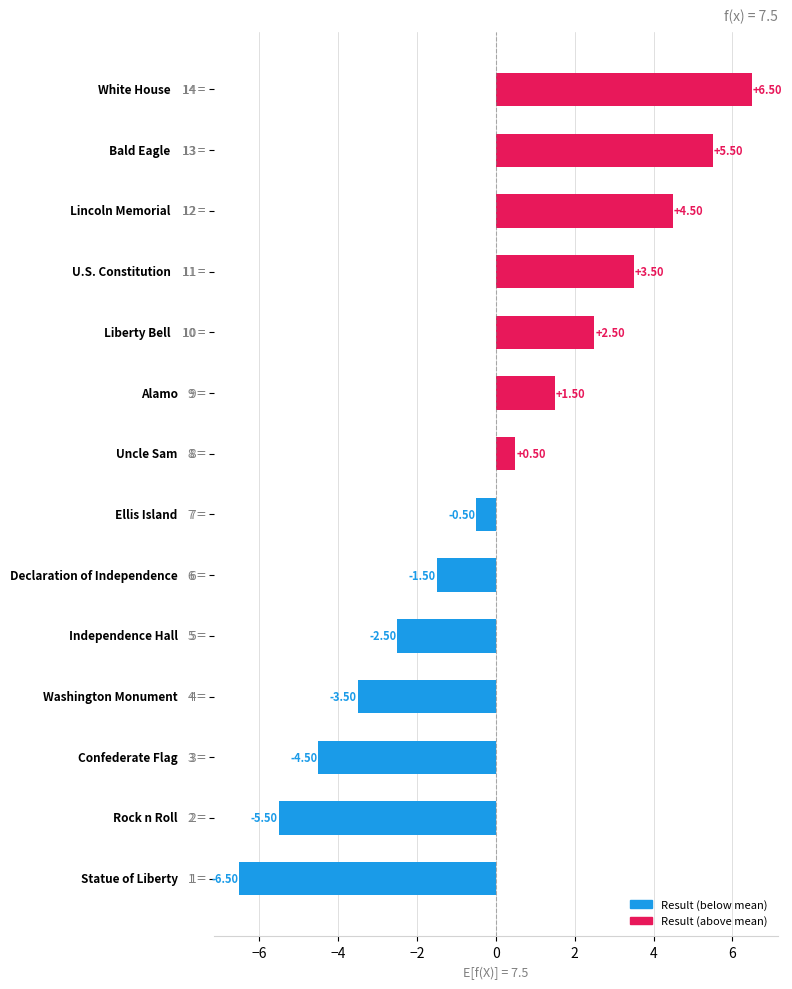

What is the difference between the maximum and second lowest values?

12.0